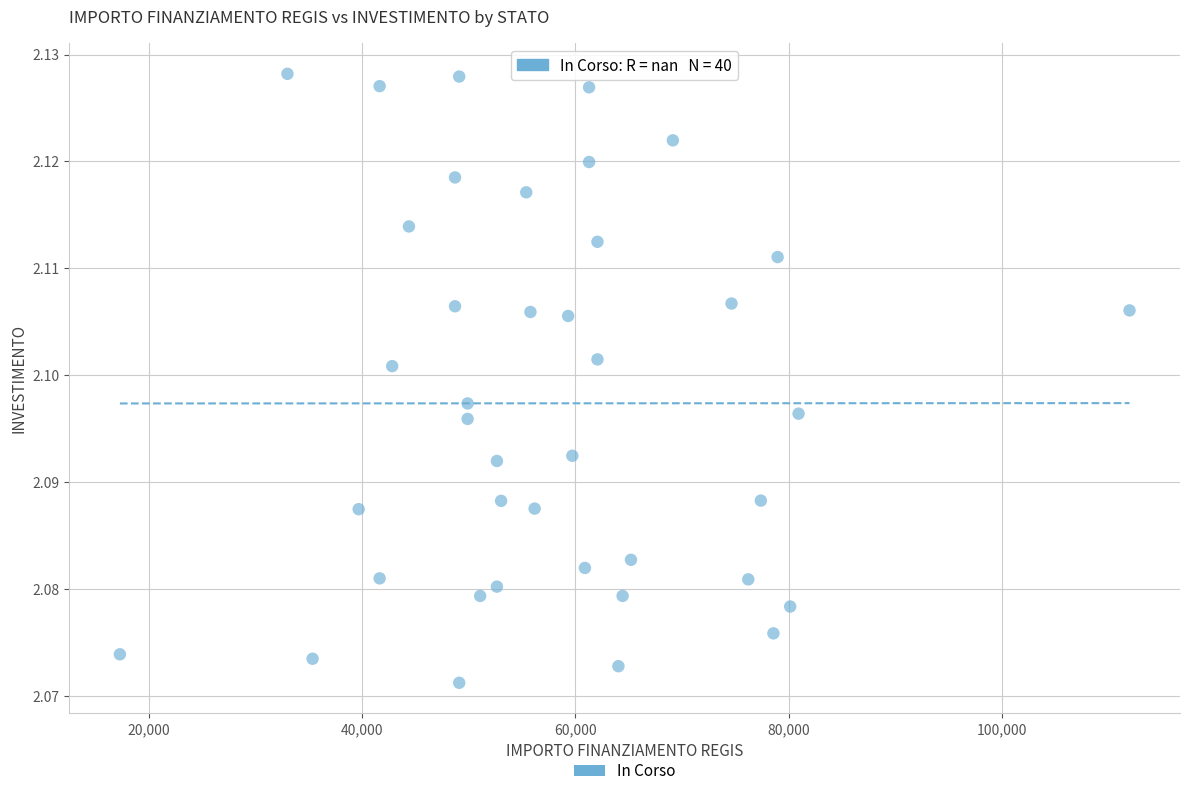

What is the range of X values (max minus min)?

94665.7